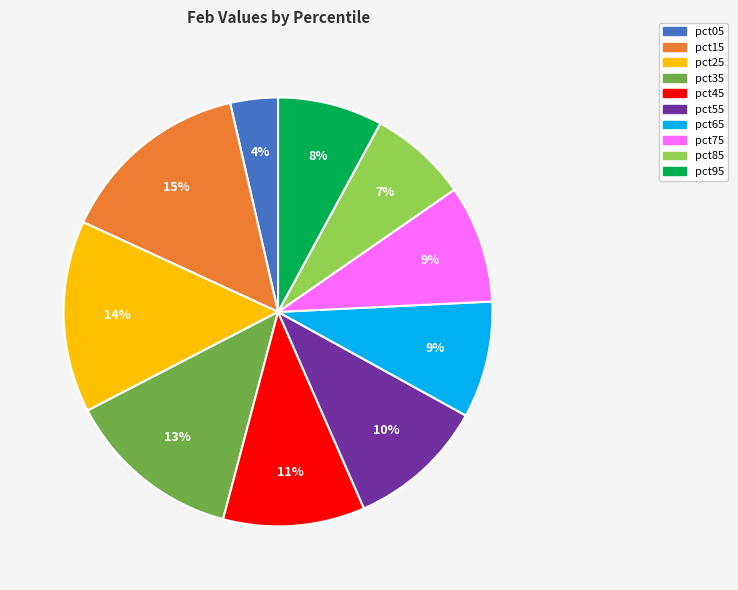

Which slice is the smallest?

pct05